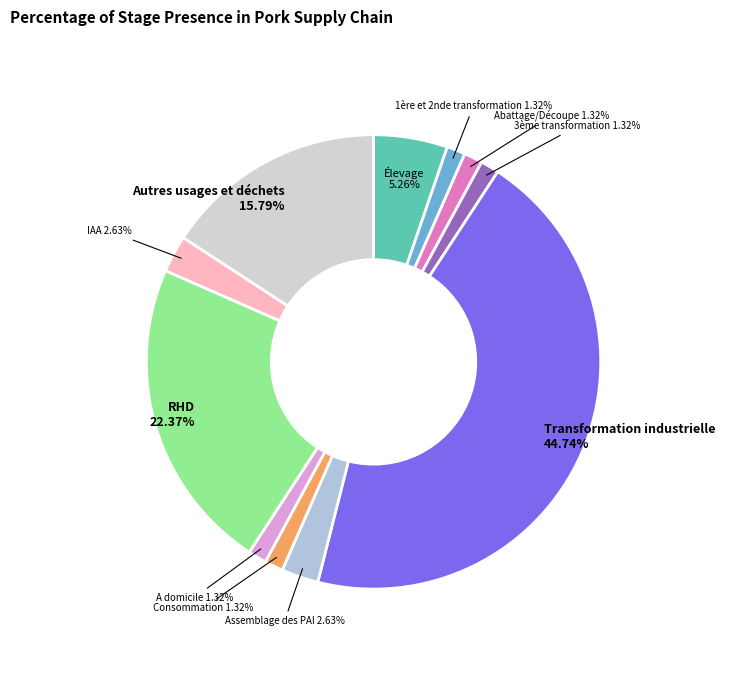

To the nearest percent, what is the average slice percentage?

9%